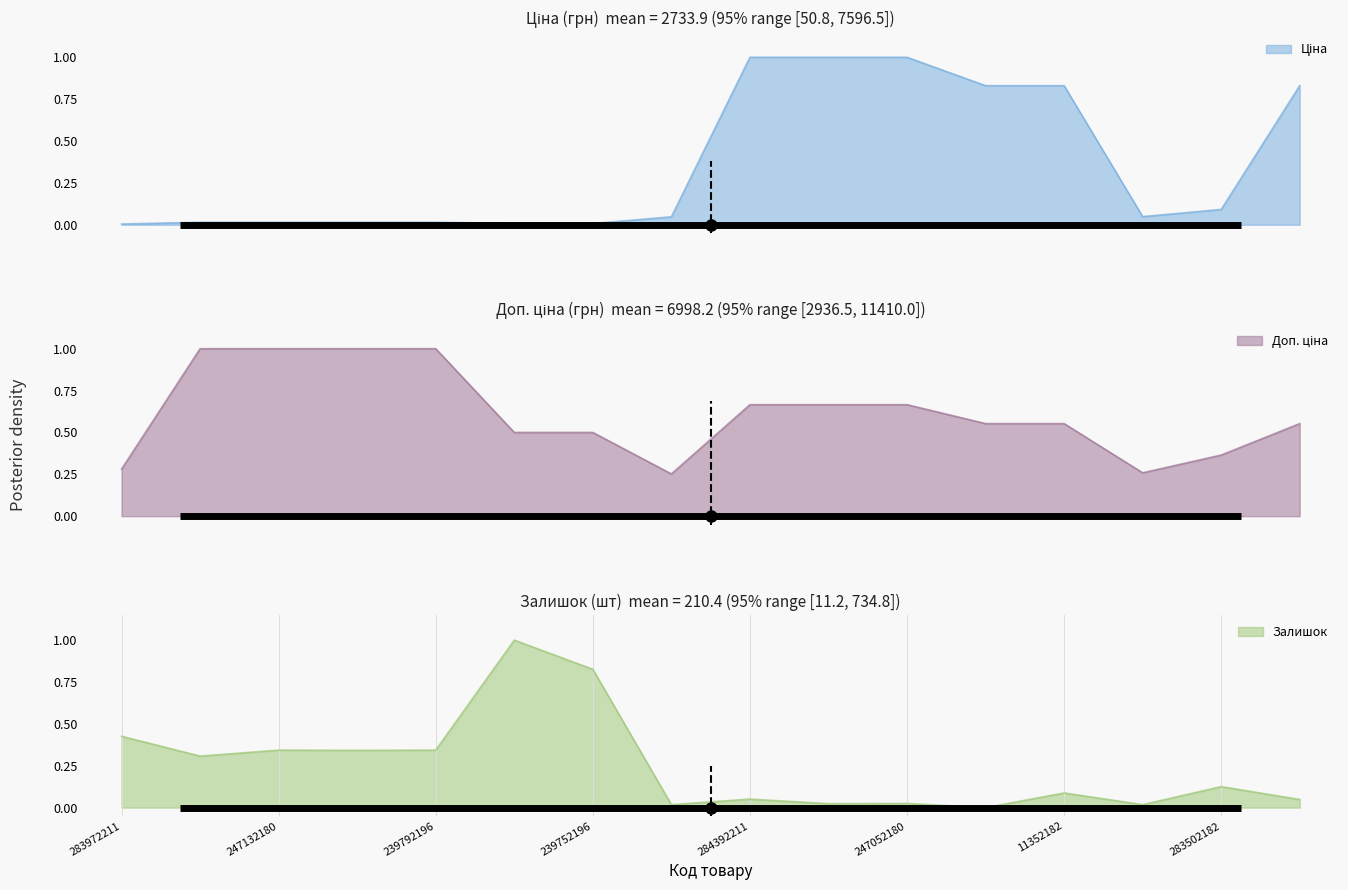

What is the difference between the highest and lowest values at 247132181?

1.0